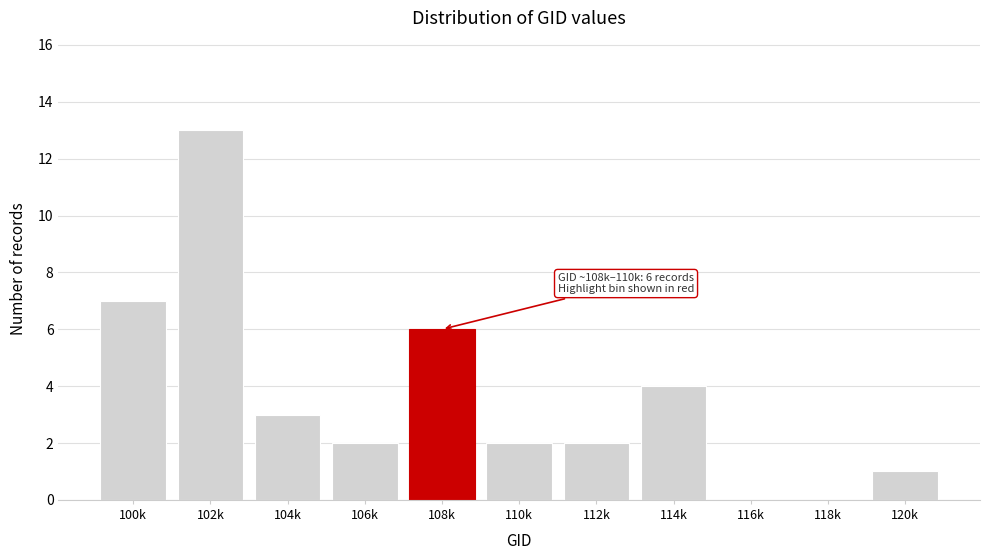

Reading left to right, list all the values displayed in this chart.

100k=7	102k=13	104k=3	106k=2	108k=6	110k=2	112k=2	114k=4	116k=0	118k=0	120k=1